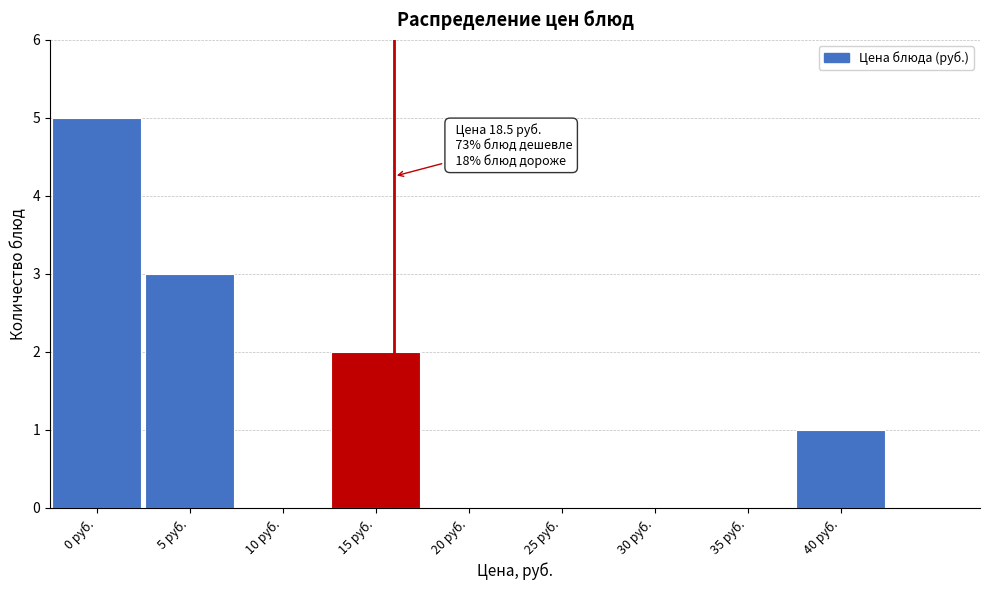

Reading right to left, transcribe all the data shown in this chart.

40 руб.=1	35 руб.=0	30 руб.=0	25 руб.=0	20 руб.=0	15 руб.=2	10 руб.=0	5 руб.=3	0 руб.=5